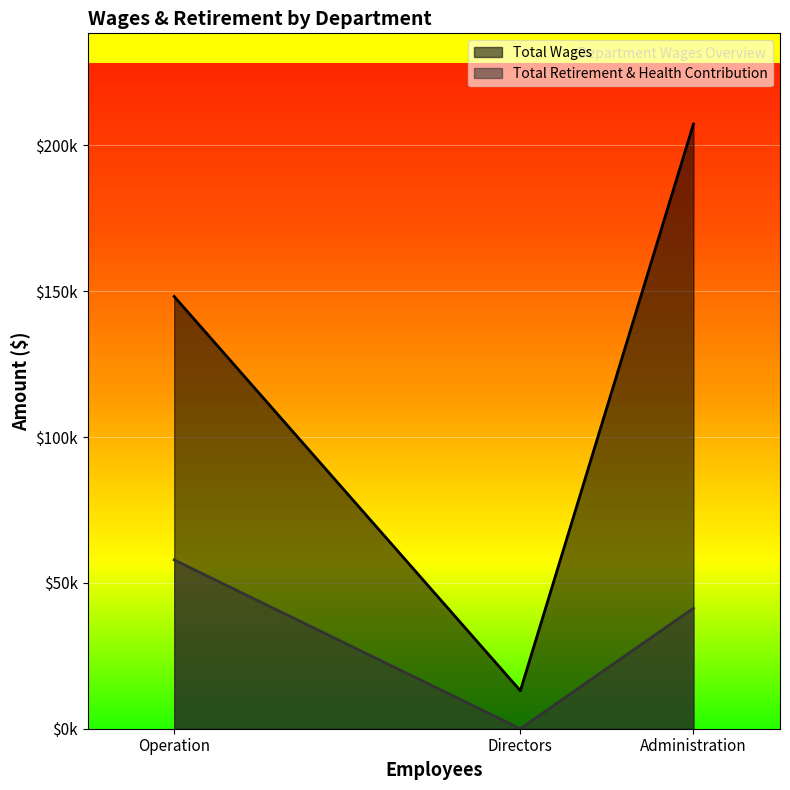

At how many categories does at least one series exceed 146356?

2